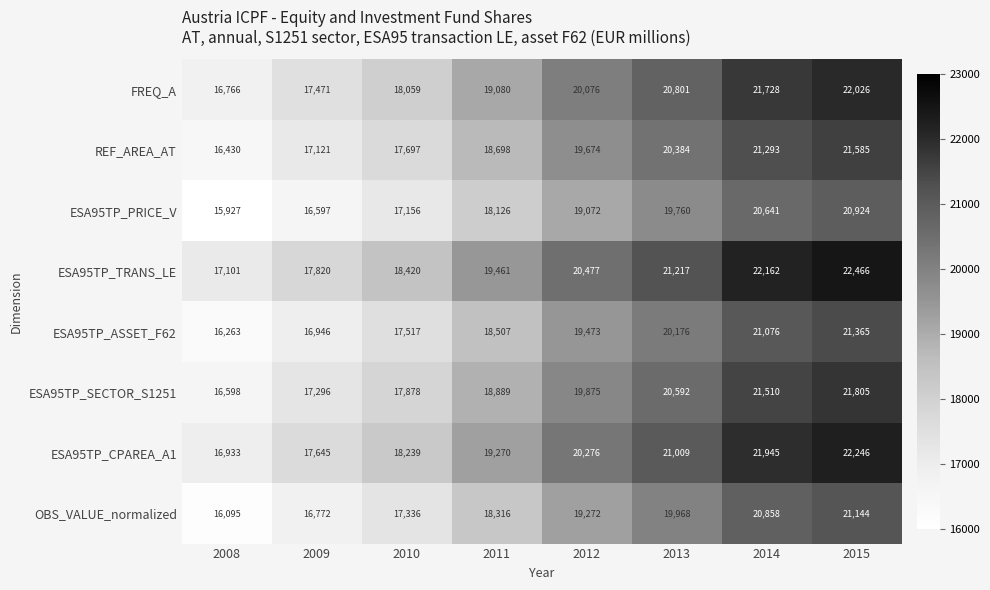

What is the average value of the FREQ_A series?

19501